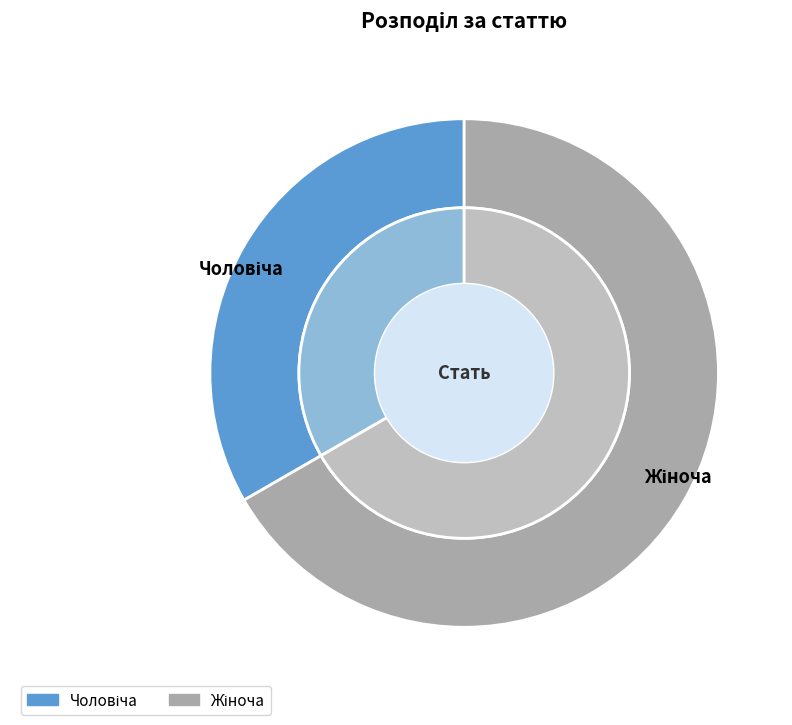

Is it true that Жіноча is 81% of the pie?

False